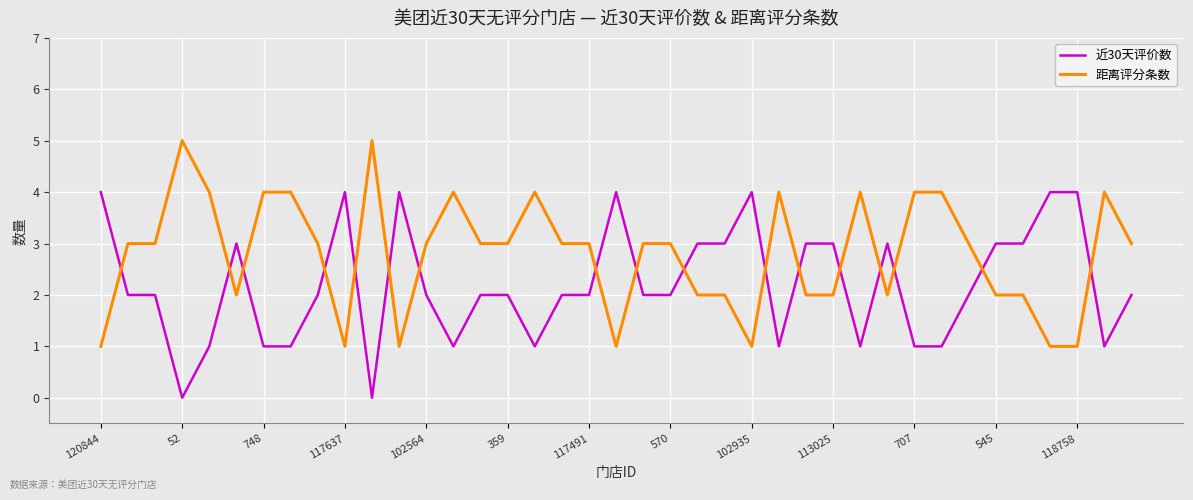

Which series has the largest total across all categories?

距离评分条数